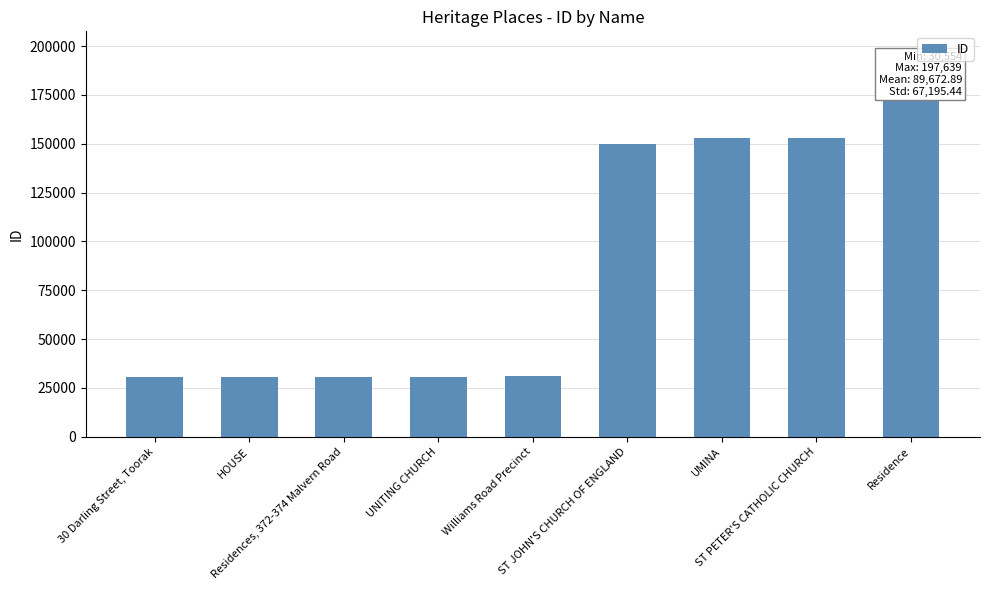

True or false: the data shows 30691 at UNITING CHURCH.

True